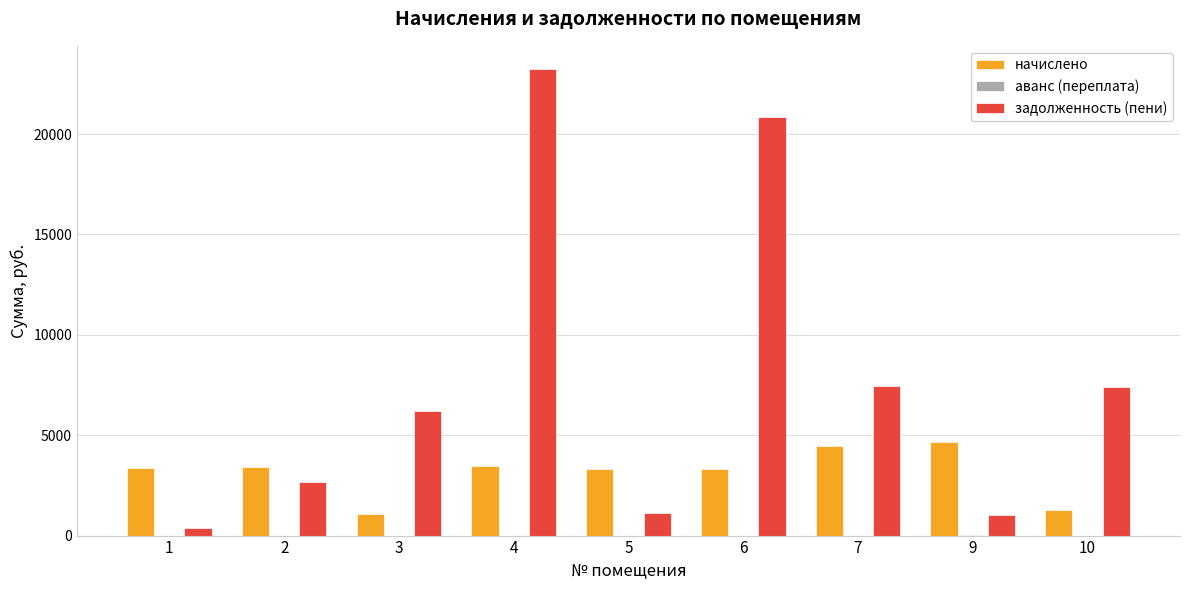

Count the number of categories in the chart.

9